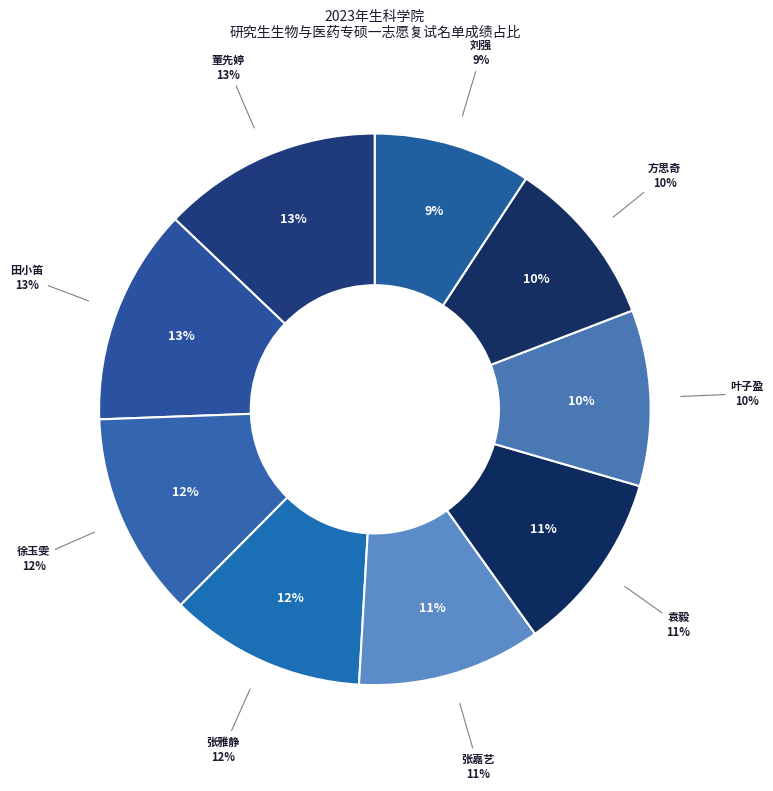

Rank the categories by value from highest to lowest.

董先婷, 田小笛, 徐玉雯, 张雅静, 张嘉艺, 袁毅, 叶子盈, 方思奇, 刘强